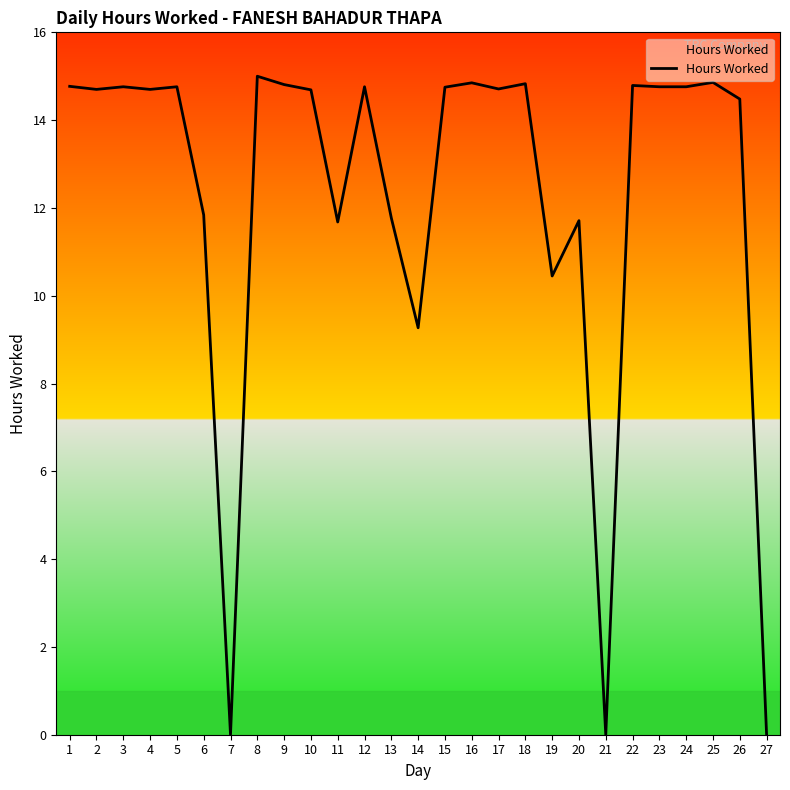

Is it true that the value at 10 is 24.3?

False